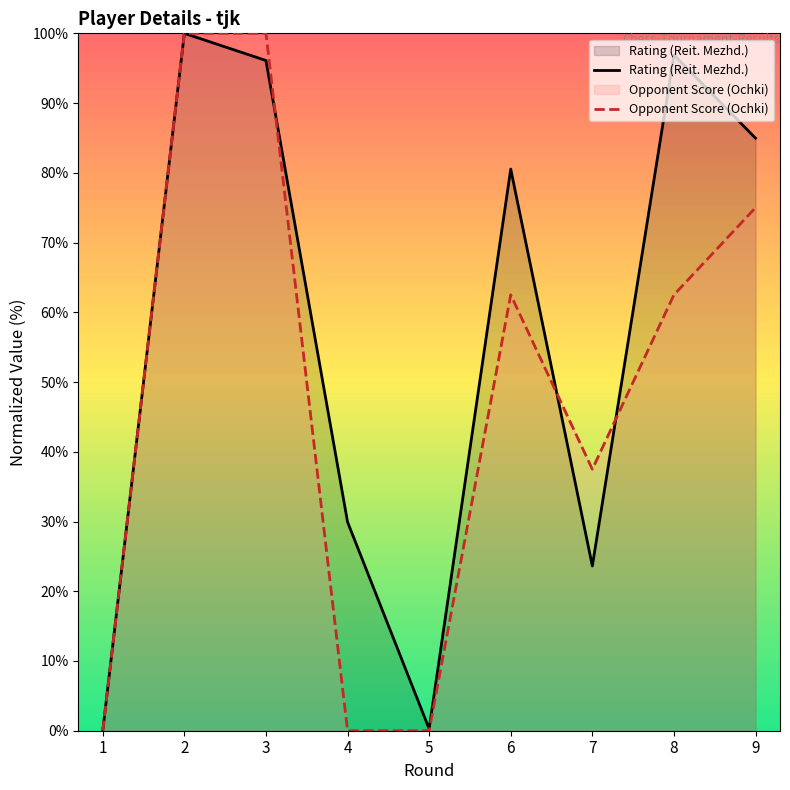

How many Opponent Score (Ochki) values are between 0 and 75?

7